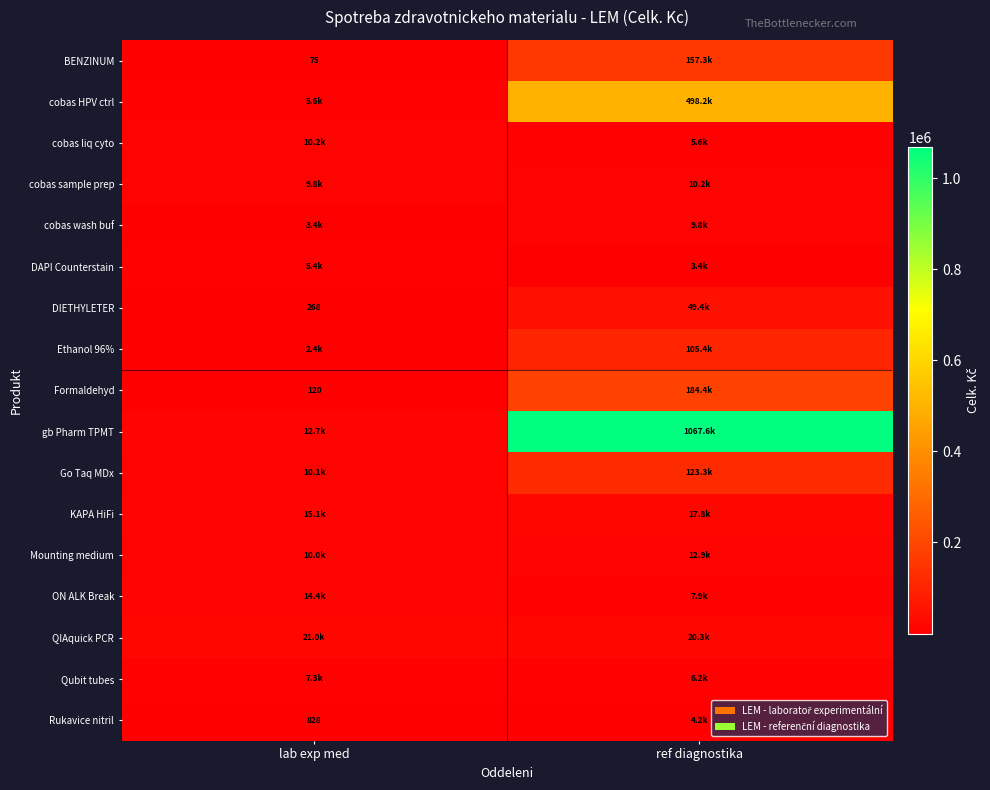

Is the value of DIETHYLETER at lab exp med greater than the value of BENZINUM at lab exp med?

Yes